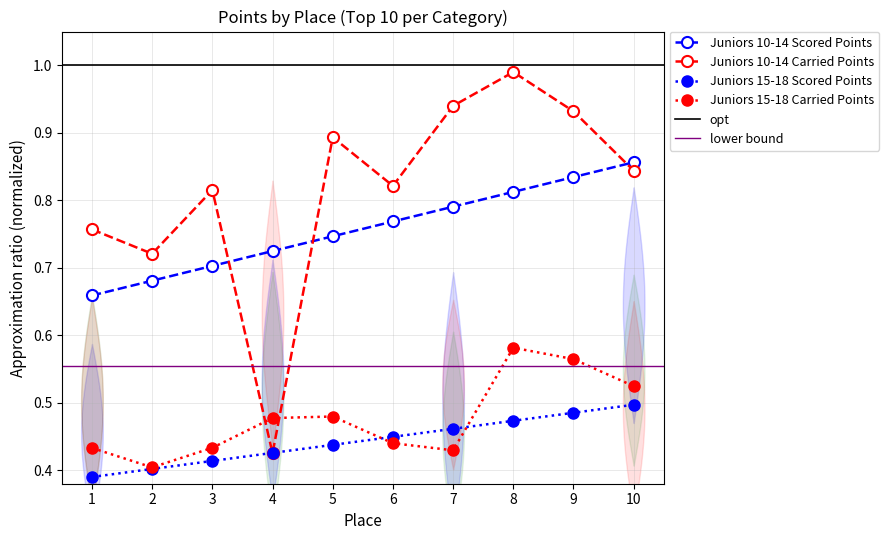

What is the difference between the second highest and second lowest values in the Juniors 15-18 Scored Points series?

0.1